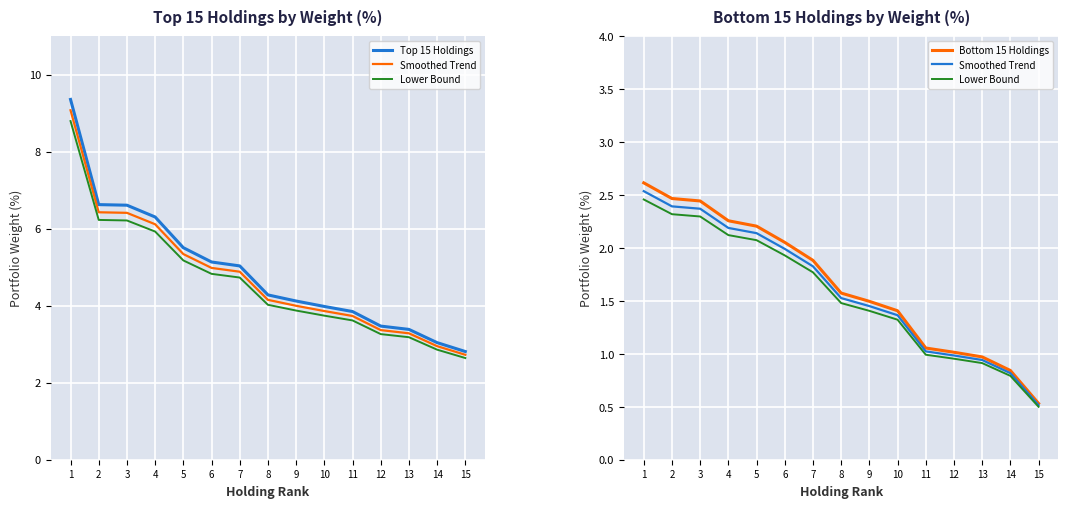

Which category has the highest value in the Bottom 15 Holdings series?

1